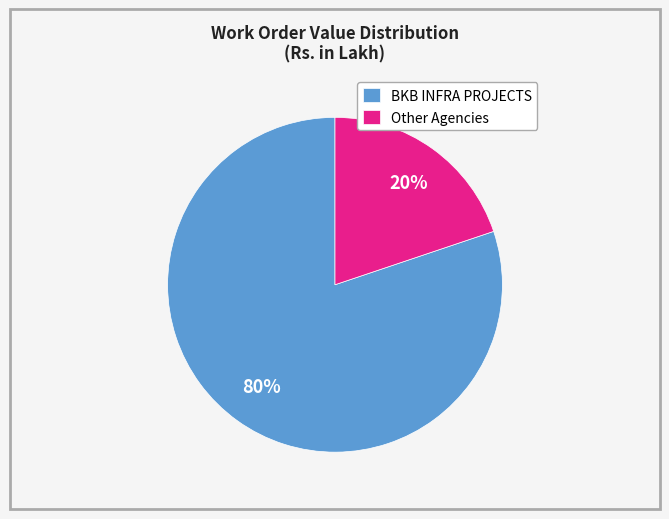

True or false: BKB INFRA PROJECTS accounts for 92% of the total.

False